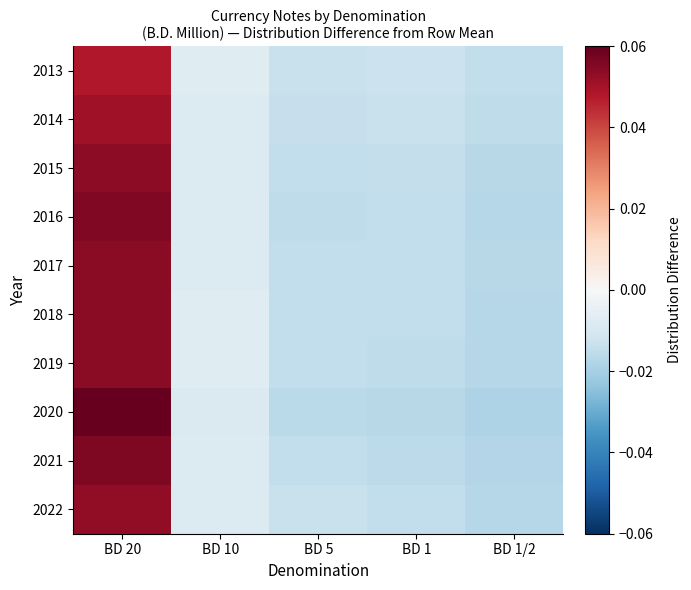

Reading left to right, transcribe all the data shown in this chart.

2013: BD 20=0.0	BD 10=-0.0	BD 5=-0.0	BD 1=-0.0	BD 1/2=-0.0
2014: BD 20=0.1	BD 10=-0.0	BD 5=-0.0	BD 1=-0.0	BD 1/2=-0.0
2015: BD 20=0.1	BD 10=-0.0	BD 5=-0.0	BD 1=-0.0	BD 1/2=-0.0
2016: BD 20=0.1	BD 10=-0.0	BD 5=-0.0	BD 1=-0.0	BD 1/2=-0.0
2017: BD 20=0.1	BD 10=-0.0	BD 5=-0.0	BD 1=-0.0	BD 1/2=-0.0
2018: BD 20=0.1	BD 10=-0.0	BD 5=-0.0	BD 1=-0.0	BD 1/2=-0.0
2019: BD 20=0.1	BD 10=-0.0	BD 5=-0.0	BD 1=-0.0	BD 1/2=-0.0
2020: BD 20=0.1	BD 10=-0.0	BD 5=-0.0	BD 1=-0.0	BD 1/2=-0.0
2021: BD 20=0.1	BD 10=-0.0	BD 5=-0.0	BD 1=-0.0	BD 1/2=-0.0
2022: BD 20=0.1	BD 10=-0.0	BD 5=-0.0	BD 1=-0.0	BD 1/2=-0.0